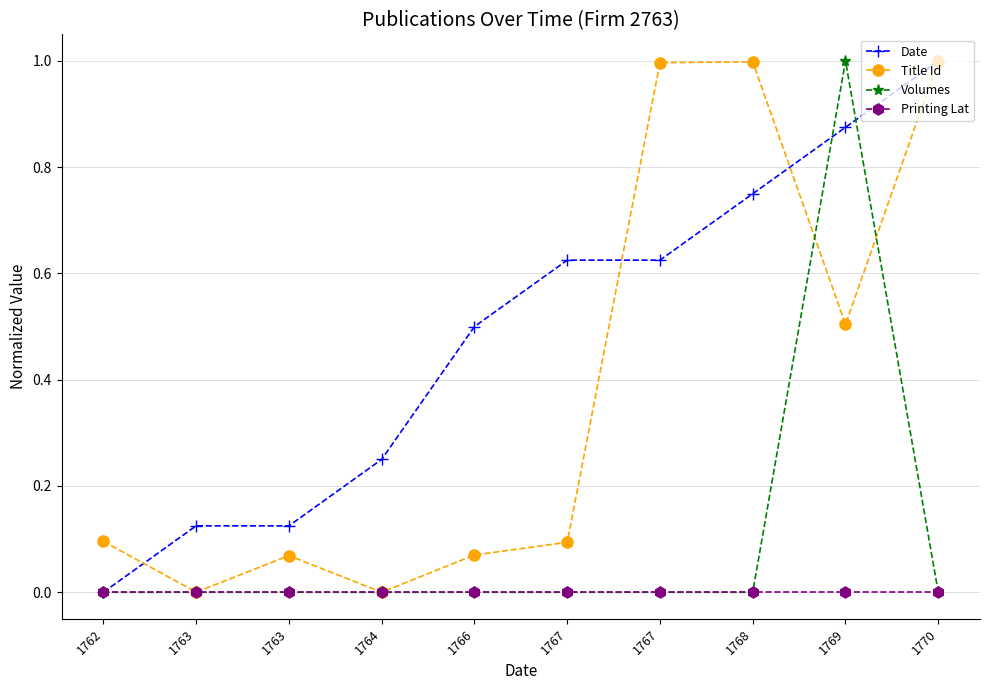

What is the difference between the second highest and minimum values in the Title Id series?

1.0